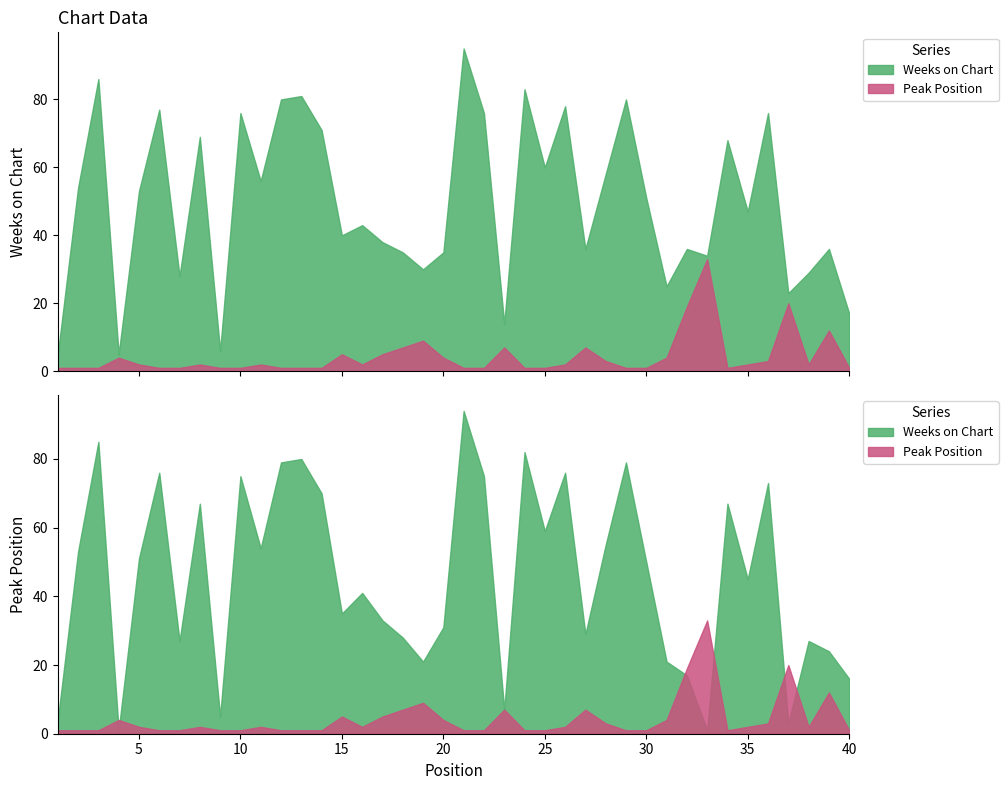

Reading left to right, transcribe all the data shown in this chart.

Weeks on Chart: 1=4	2=53	3=85	4=1	5=51	6=76	7=27	8=67	9=5	10=75	11=54	12=79	13=80	14=70	15=35	16=41	17=33	18=28	19=21	20=31	21=94	22=75	23=7	24=82	25=59	26=76	27=29	28=55	29=79	30=50	31=21	32=17	33=1	34=67	35=45	36=73	37=3	38=27	39=24	40=16
Peak Position: 1=1	2=1	3=1	4=4	5=2	6=1	7=1	8=2	9=1	10=1	11=2	12=1	13=1	14=1	15=5	16=2	17=5	18=7	19=9	20=4	21=1	22=1	23=7	24=1	25=1	26=2	27=7	28=3	29=1	30=1	31=4	32=19	33=33	34=1	35=2	36=3	37=20	38=2	39=12	40=1